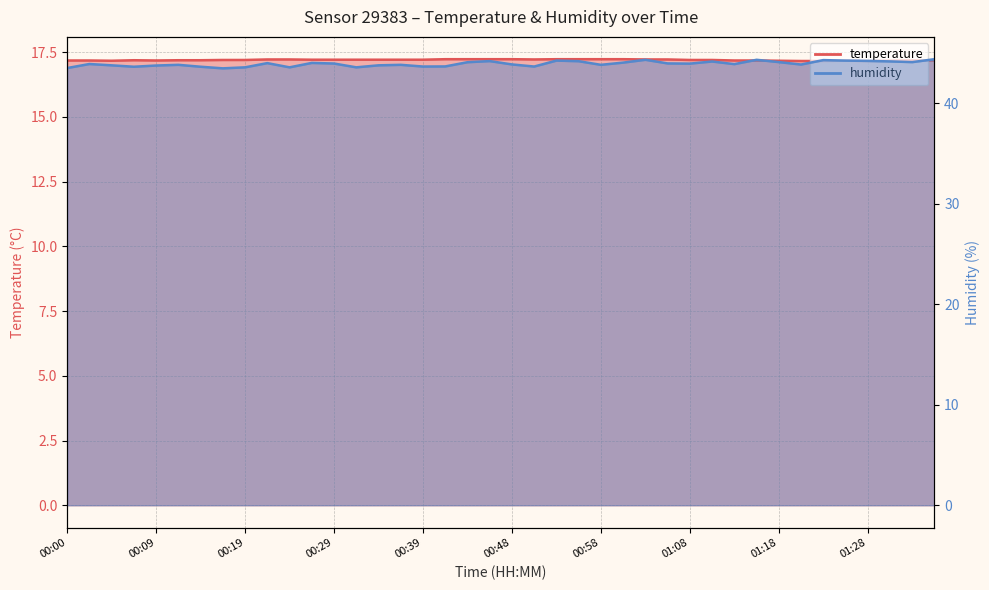

What is the label of the 3rd point from the left?

00:04